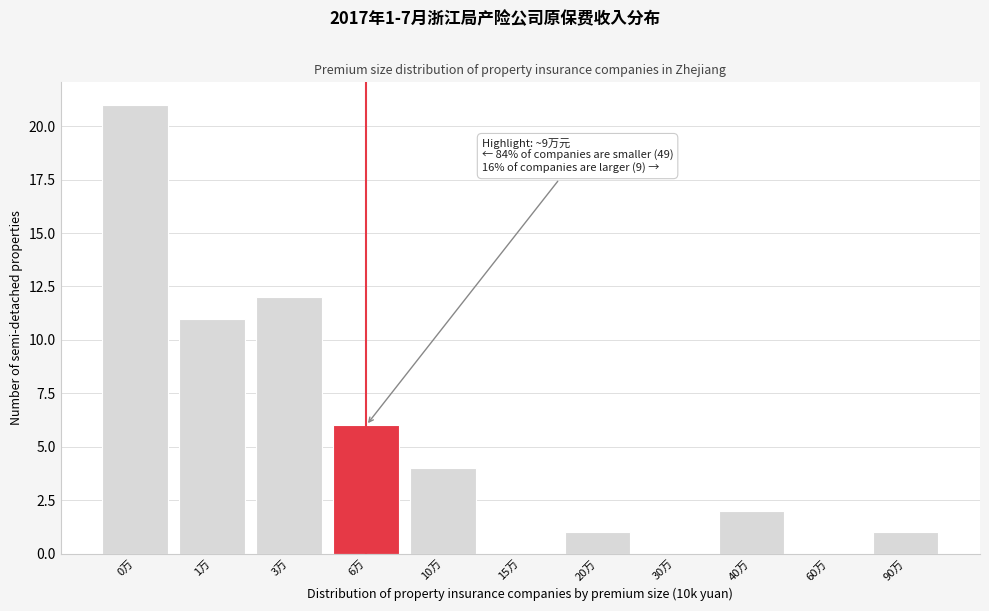

Reading left to right, list all the values displayed in this chart.

0万=21	1万=11	3万=12	6万=6	10万=4	15万=0	20万=1	30万=0	40万=2	60万=0	90万=1